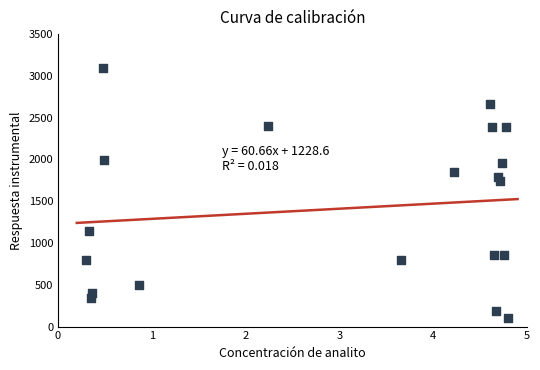

What Y value in the scatter plot is closest to 1600?

1736.3